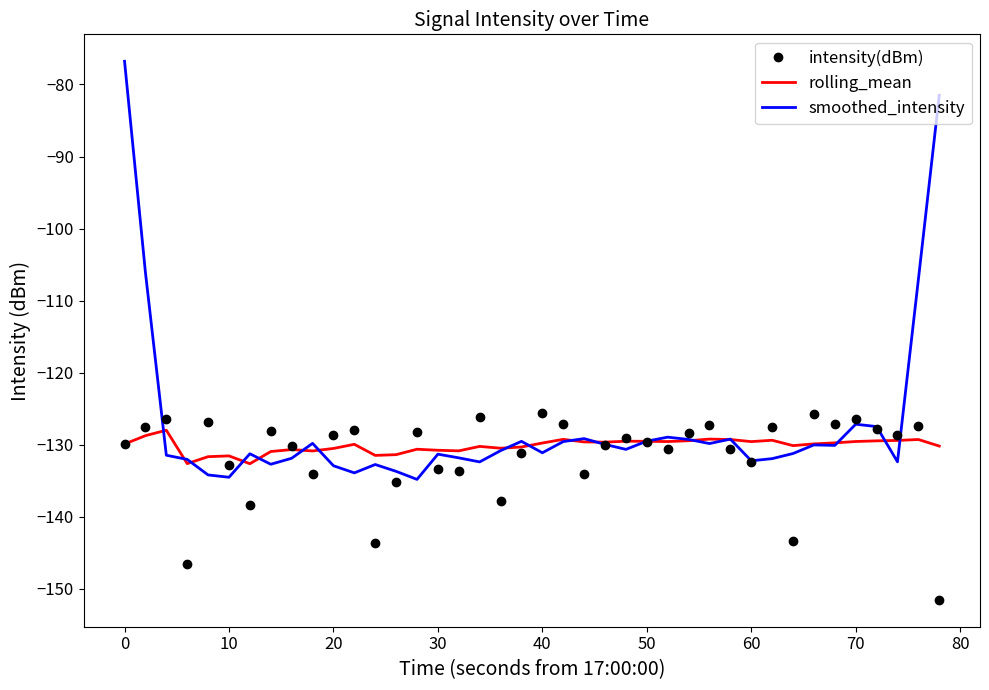

Which series has the widest spread of values?

smoothed_intensity